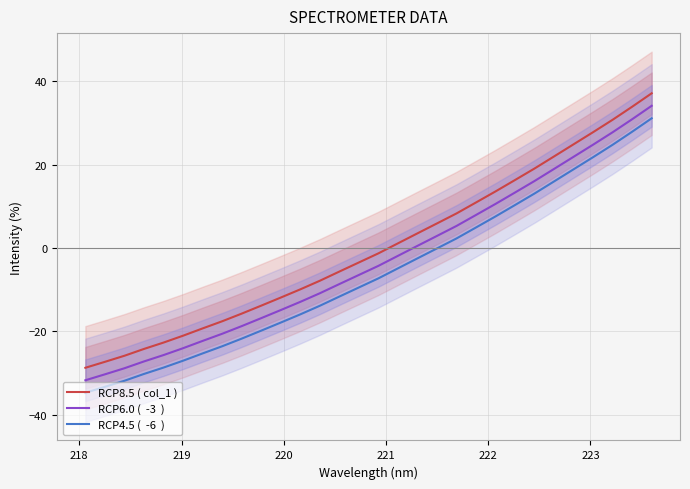

How many negative values does the RCP8.5 ( col_1 ) series have?

16